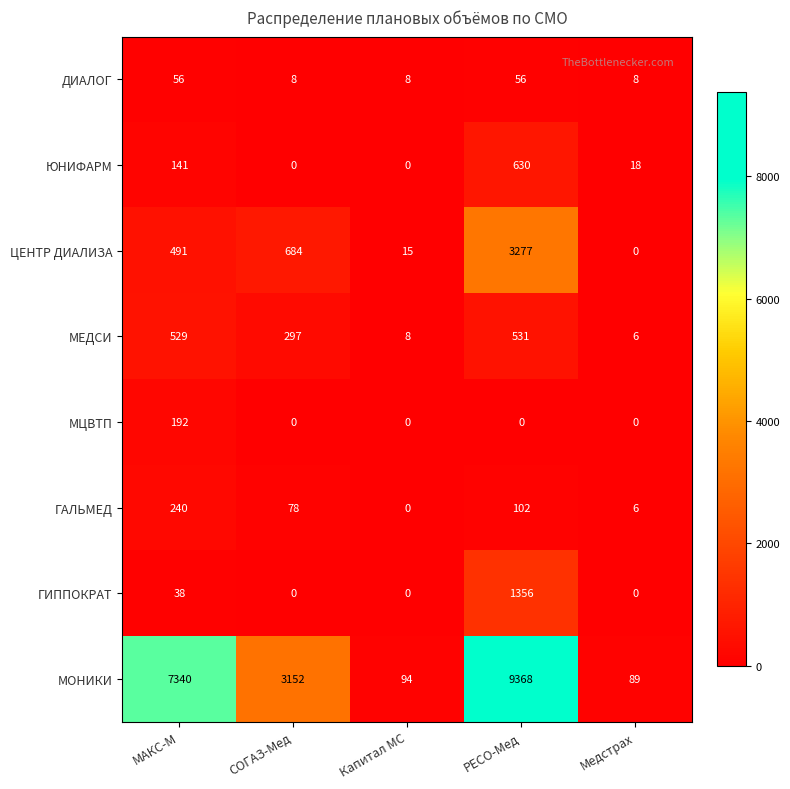

What is the difference between the maximum and minimum values in the ЮНИФАРМ series?

630